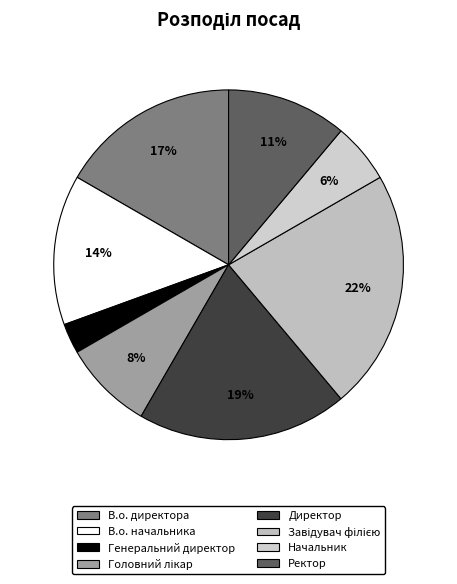

Rank the categories by value from highest to lowest.

Завідувач філією, Директор, В.о. директора, В.о. начальника, Ректор, Головний лікар, Начальник, Генеральний директор